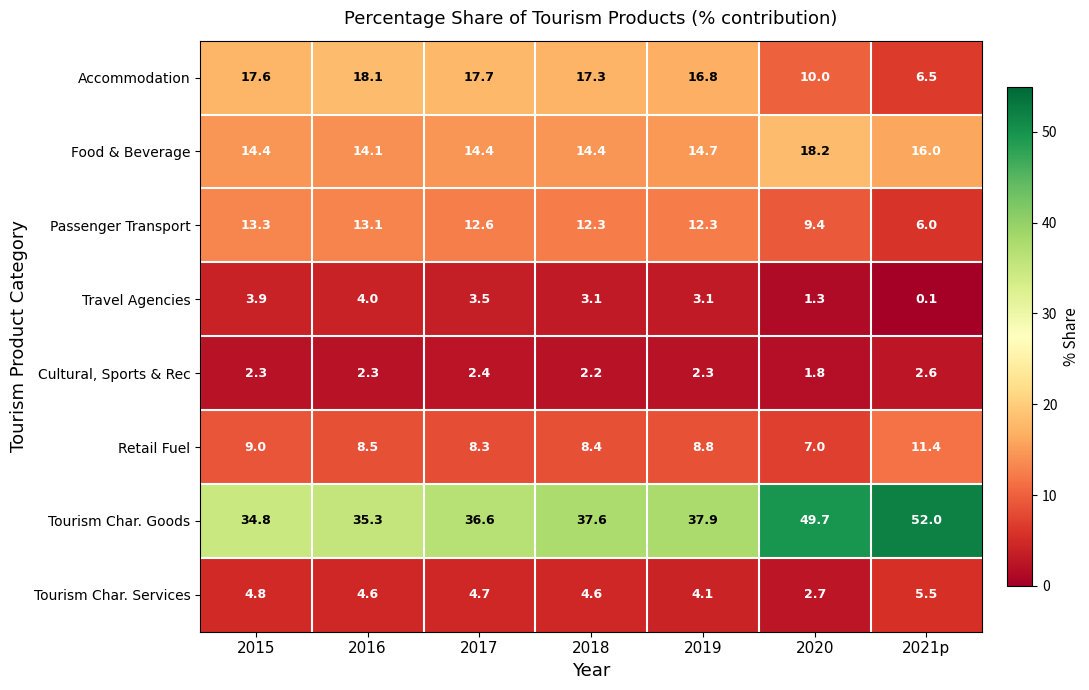

Count the number of data series in this chart.

8